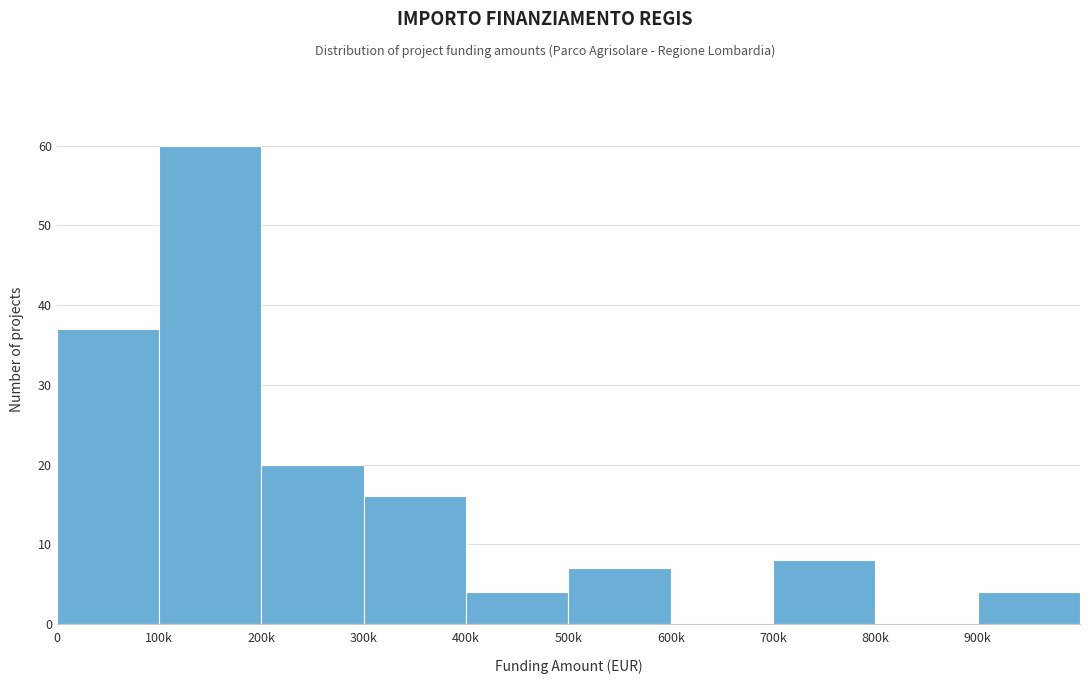

Reading left to right, what are all the values shown in this chart?

0=37	100k=60	200k=20	300k=16	400k=4	500k=7	600k=0	700k=8	800k=0	900k=4